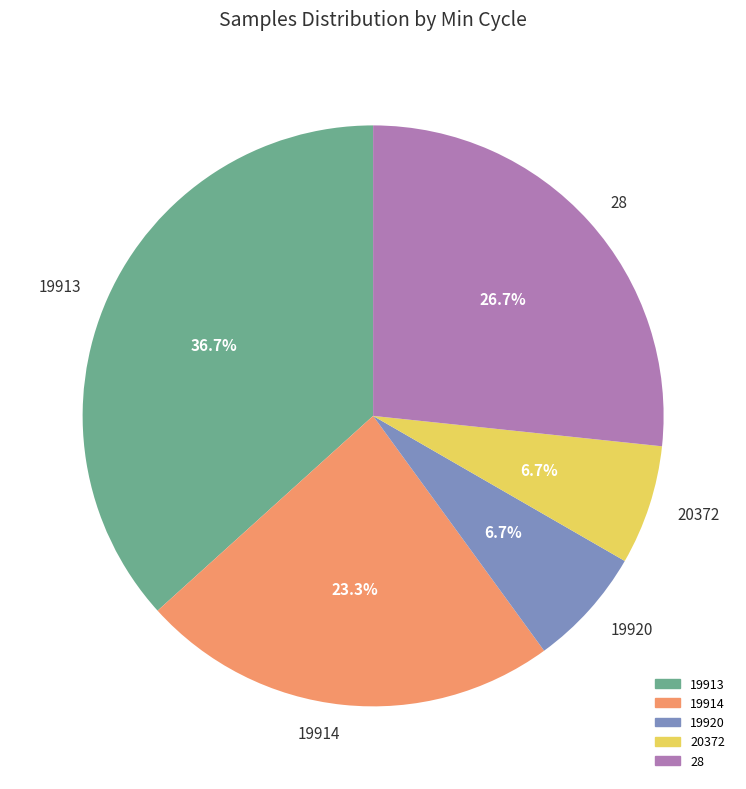

What is the ratio of the value at 28 to the value at 19914?

1.1